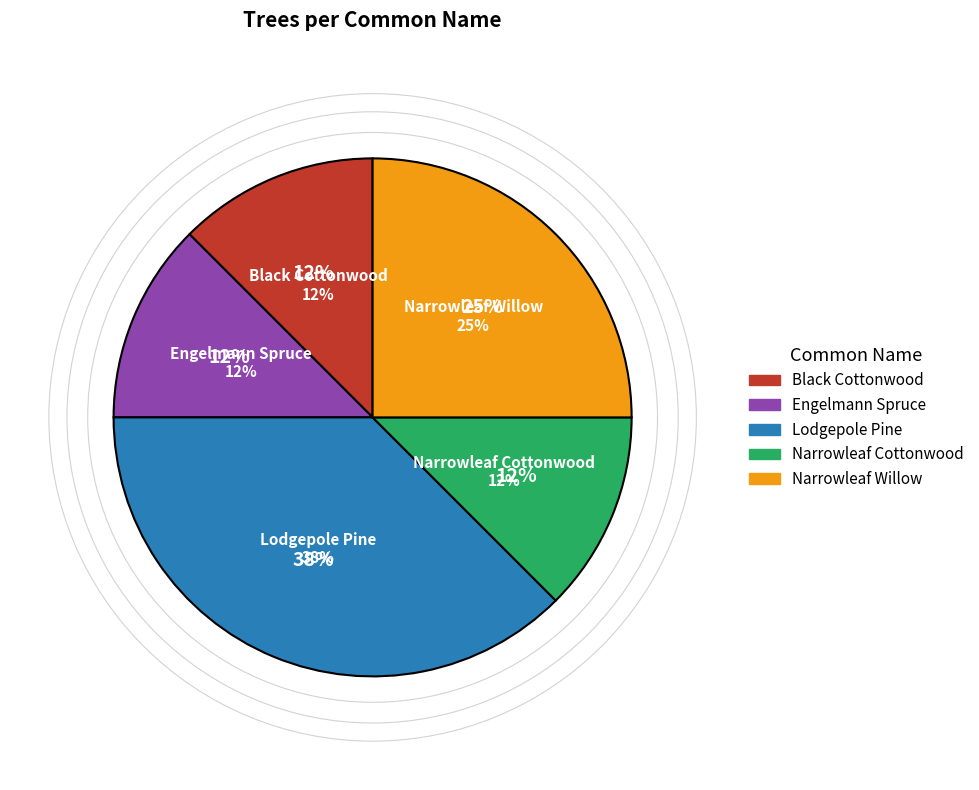

How many slices are in this pie chart?

5